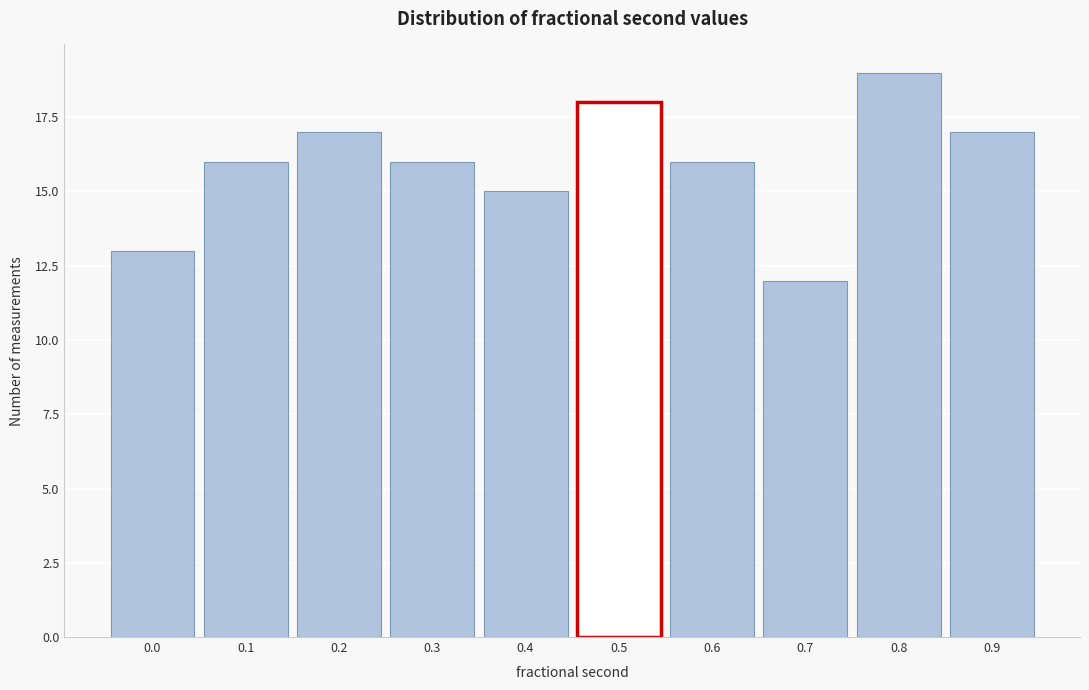

Reading left to right, transcribe all the data shown in this chart.

0.0=13	0.1=16	0.2=17	0.3=16	0.4=15	0.5=18	0.6=16	0.7=12	0.8=19	0.9=17